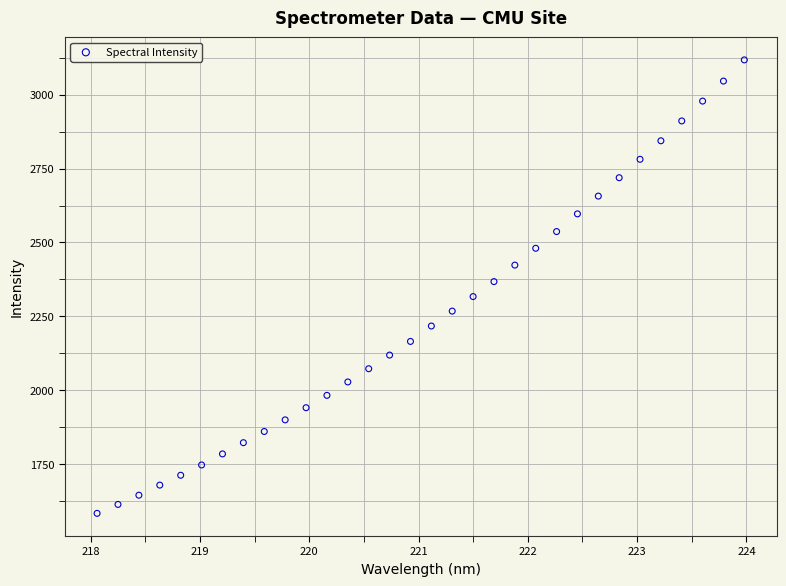

What is the range of Y values (max minus min)?

1535.1